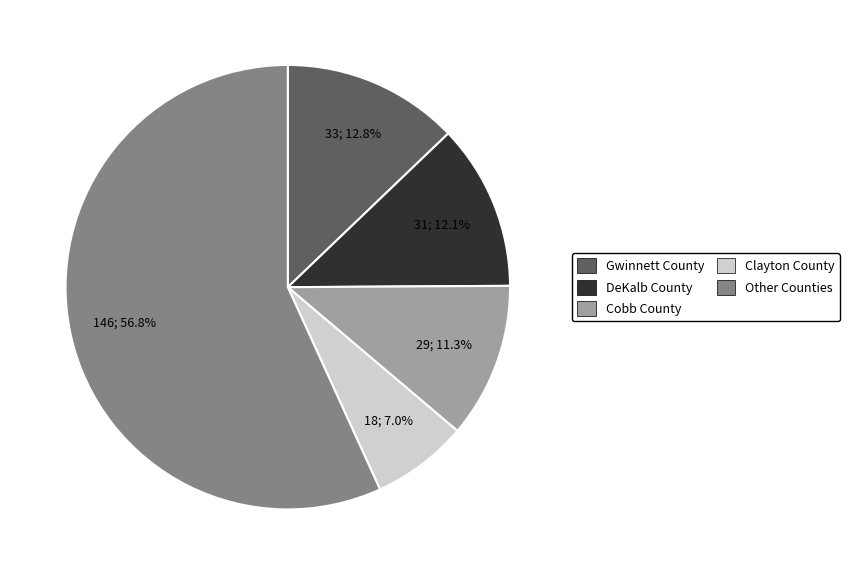

Is there a majority slice in this chart?

Yes